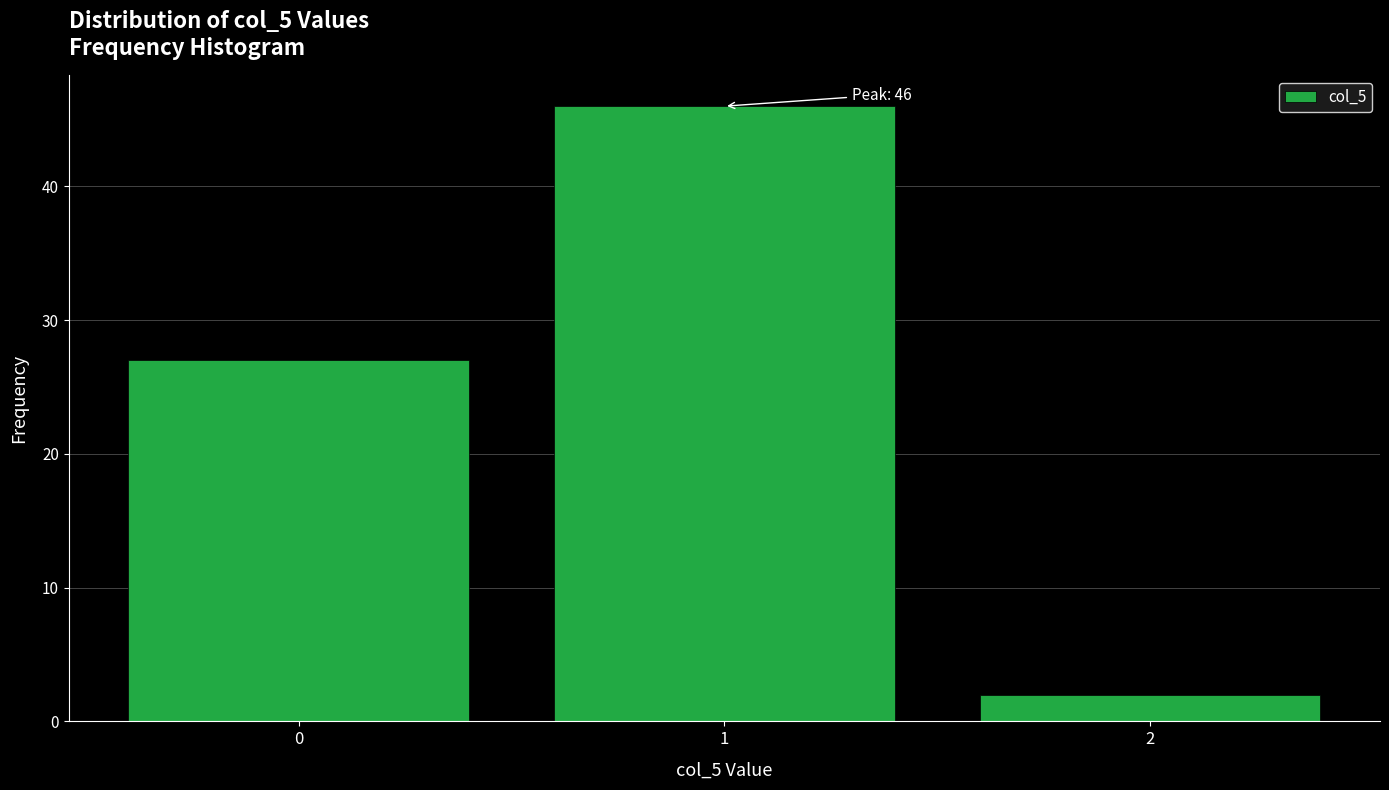

Which range on the x-axis has the tallest bar?

0.5 to 1.5